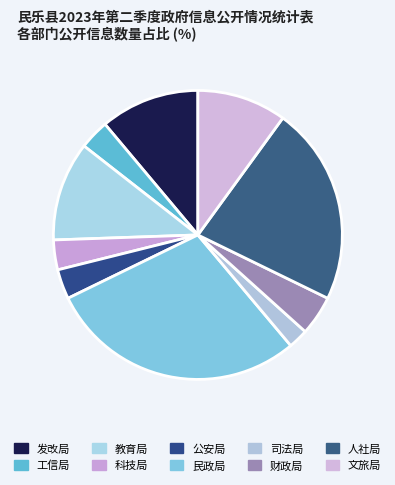

Does 财政局 represent more than half of the total?

No